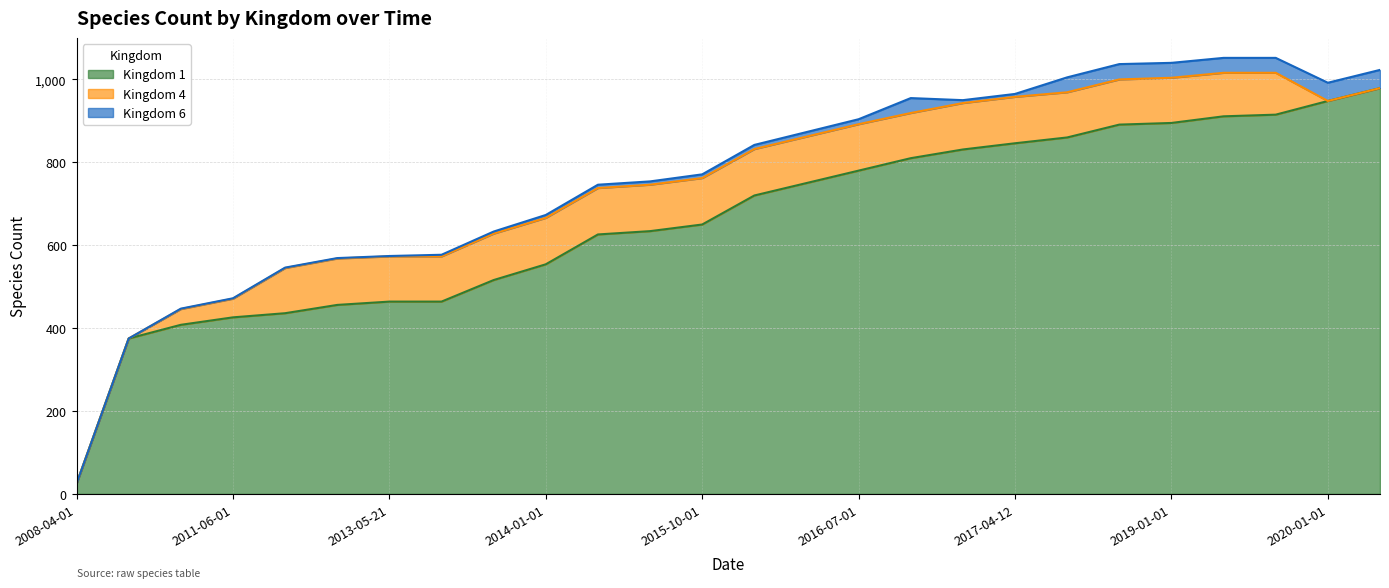

Does the chart have visible grid lines?

Yes